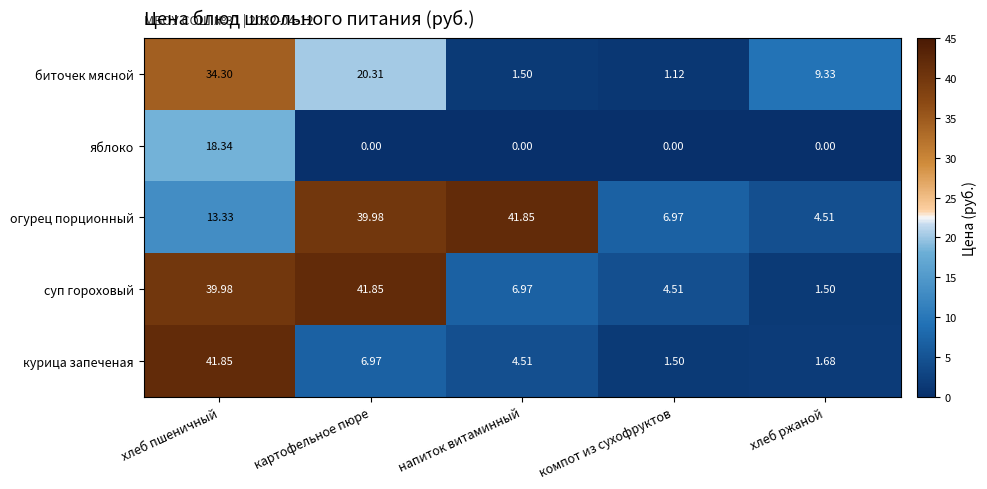

At компот из сухофруктов, list the series in order from largest to smallest.

огурец порционный, суп гороховый, курица запеченая, биточек мясной, яблоко